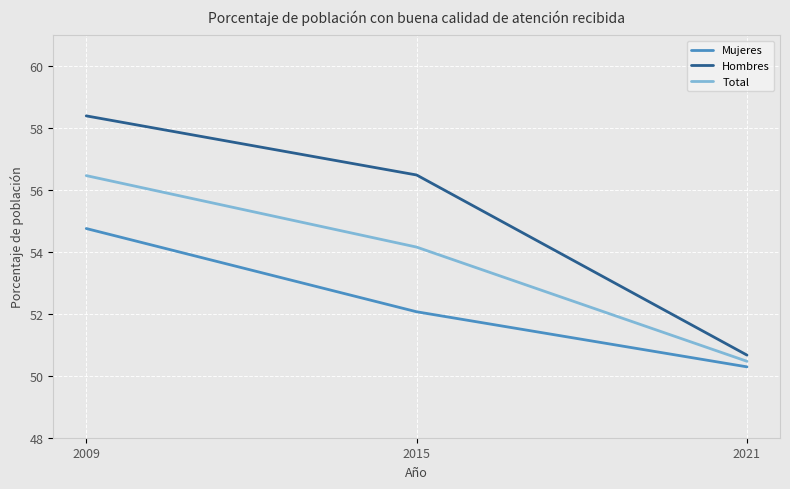

Is the value of Hombres at 2021 greater than the value of Total at 2015?

No